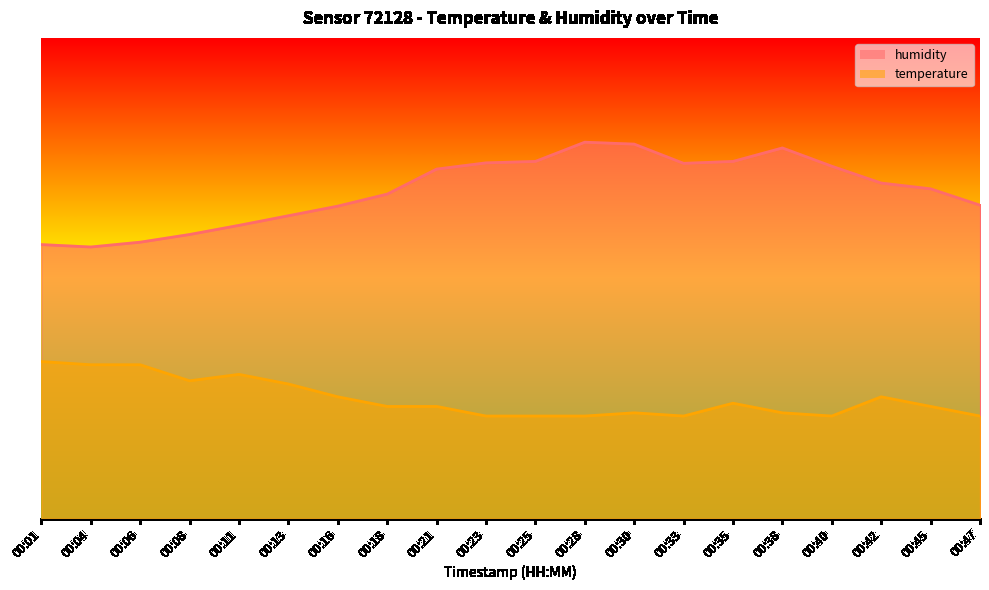

Does the chart have visible grid lines?

No